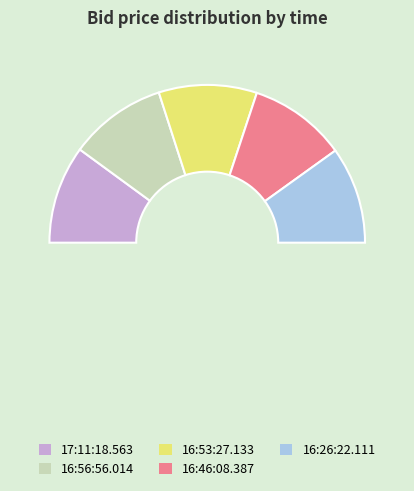

Which category has the smallest portion of the pie?

16:26:22.111